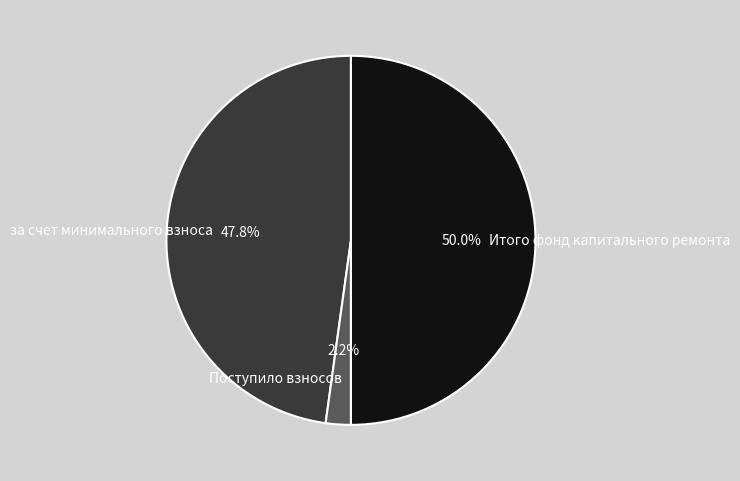

What portion of the pie excludes за счет минимального взноса?

52.2%